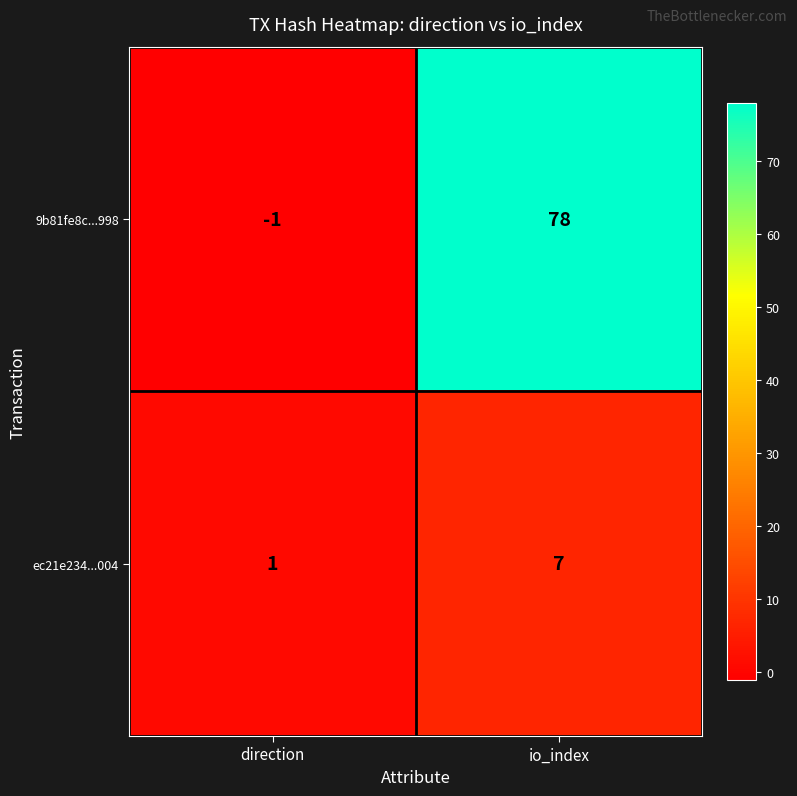

At which category does the chart reach its minimum across all series?

direction